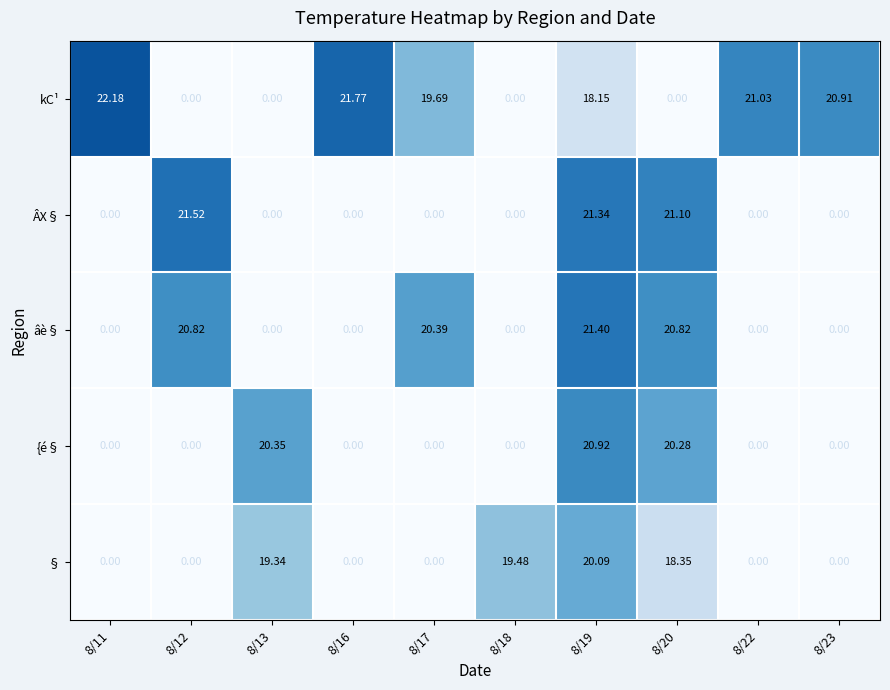

Rank the series at 8/20 from highest to lowest value.

ÂX§, âè§, {é§, §, kC¹